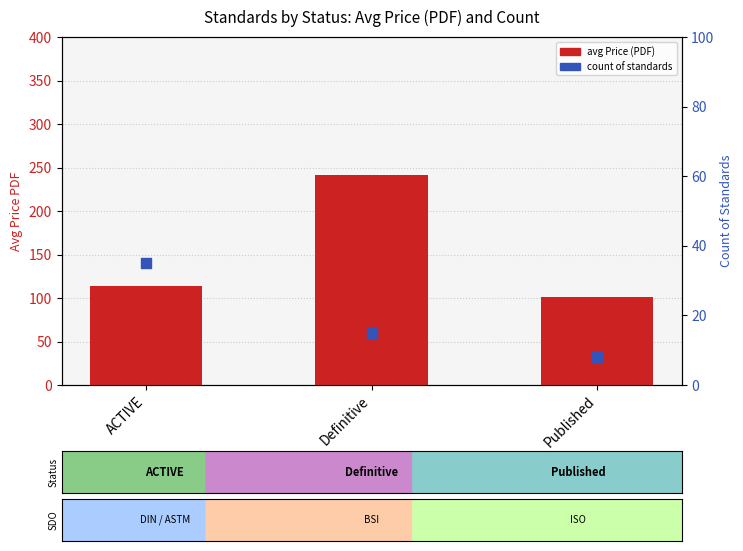

At how many categories does at least one series exceed 228?

1